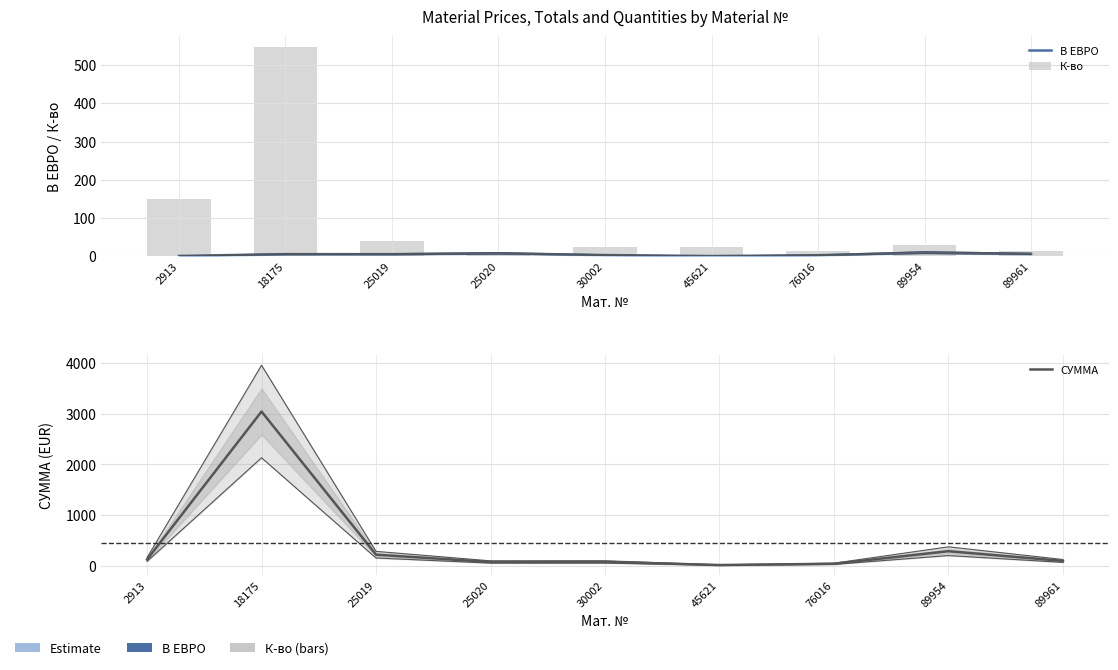

At 76016, list the series in order from largest to smallest.

СУММА, К-во, В ЕВРО